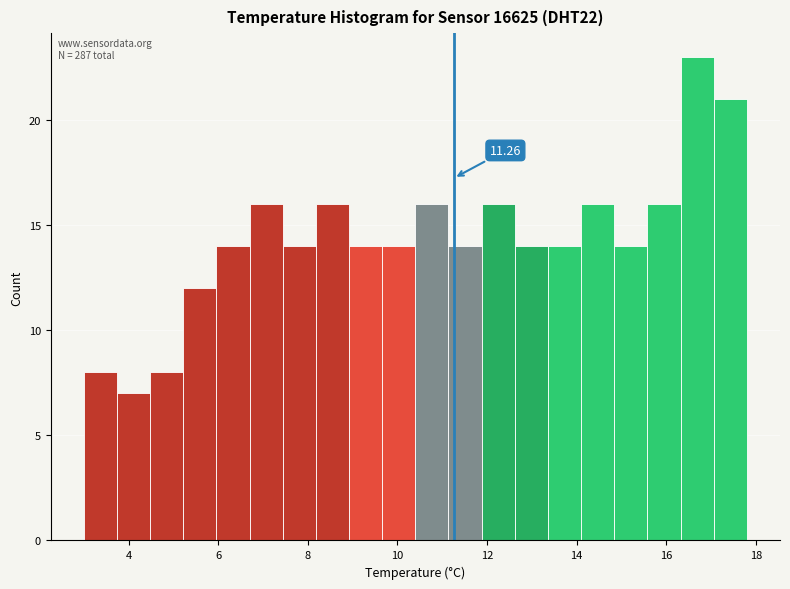

Around what value on the x-axis is the tallest bar? Give the approximate position of its centre, as read against the axis.

16.6